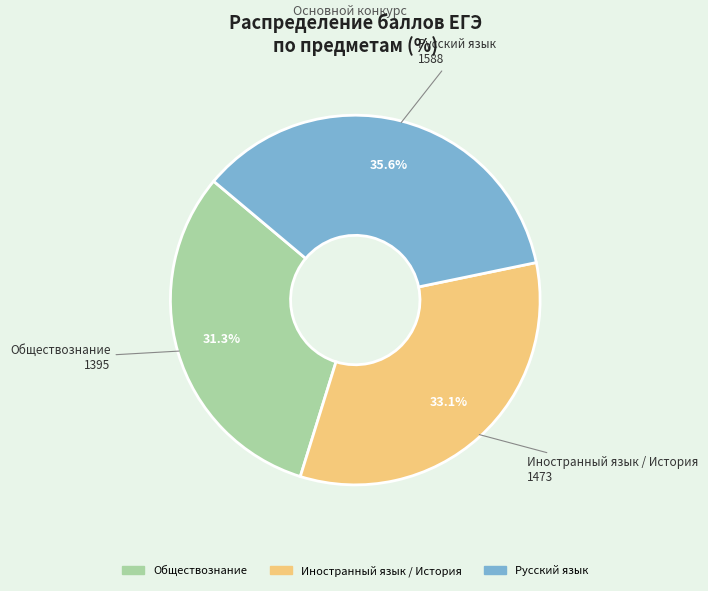

Which slice is the largest?

Русский язык